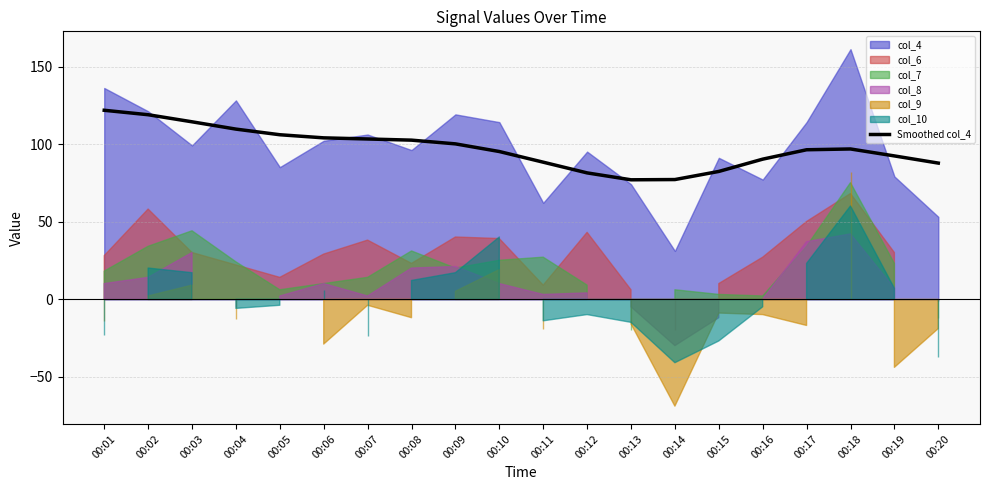

The chart shows a value of 133.0 at 00:15. True or false?

False